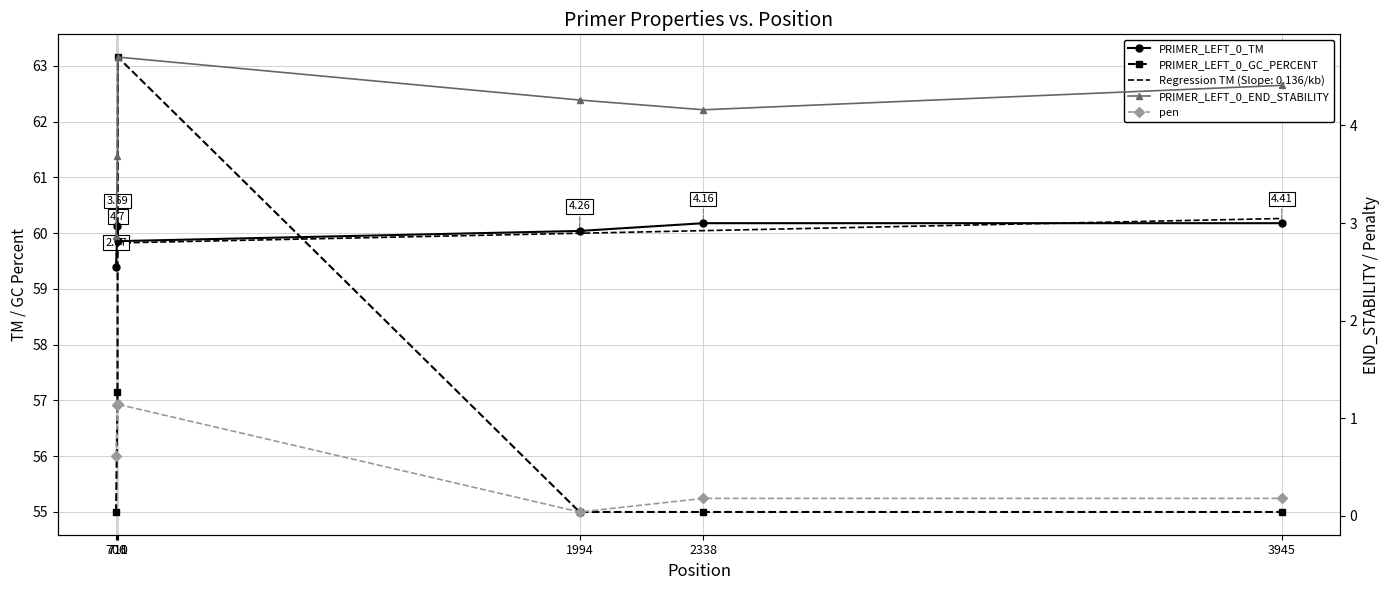

At which label does PRIMER_LEFT_0_GC_PERCENT reach its peak?

711